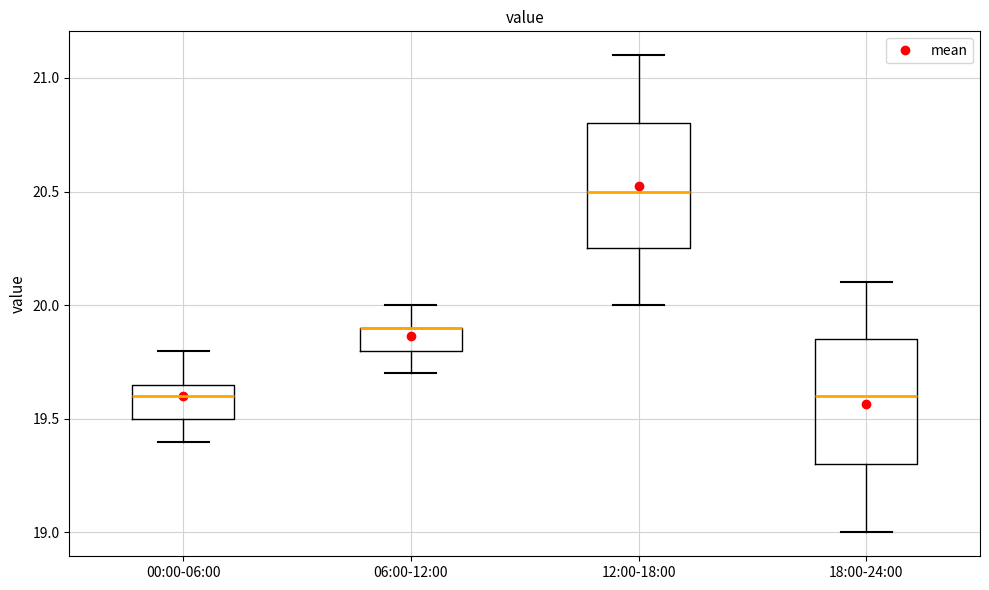

Reading left to right, read every box against the y-axis: the position of its median line, the range the box covers, and the ends of its whiskers. The values are not printed on the chart, so give them approximately, as read against the axis.

00:00-06:00: median 19.60, box 19.50 to 19.65, whiskers 19.40 to 19.80
06:00-12:00: median 19.90 (drawn on the box's upper edge), box 19.80 to 19.90, whiskers 19.70 to 20.00
12:00-18:00: median 20.50, box 20.25 to 20.80, whiskers 20.00 to 21.10
18:00-24:00: median 19.60, box 19.30 to 19.85, whiskers 19.00 to 20.10